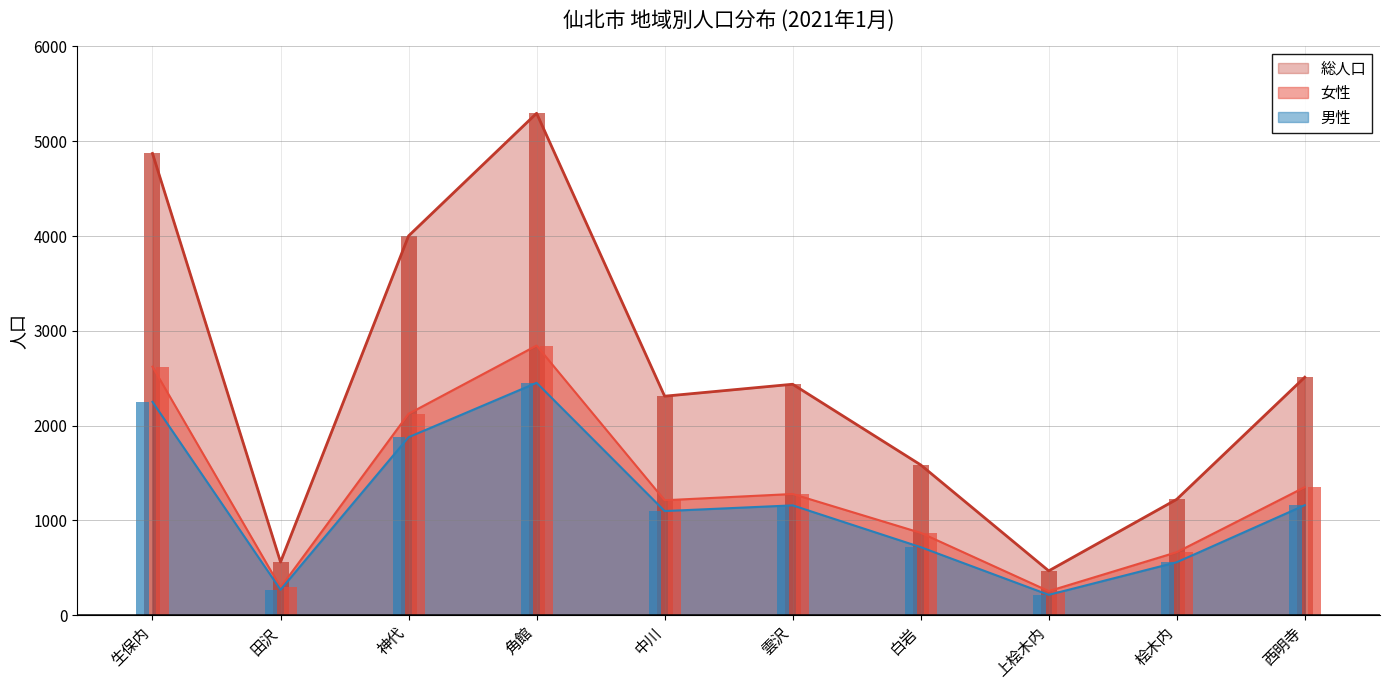

Which series has the largest total across all categories?

総人口